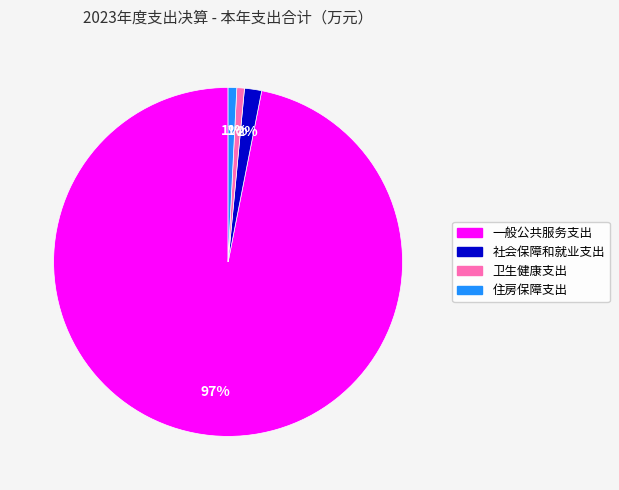

Combined, do 一般公共服务支出 and 社会保障和就业支出 account for over 50%?

Yes